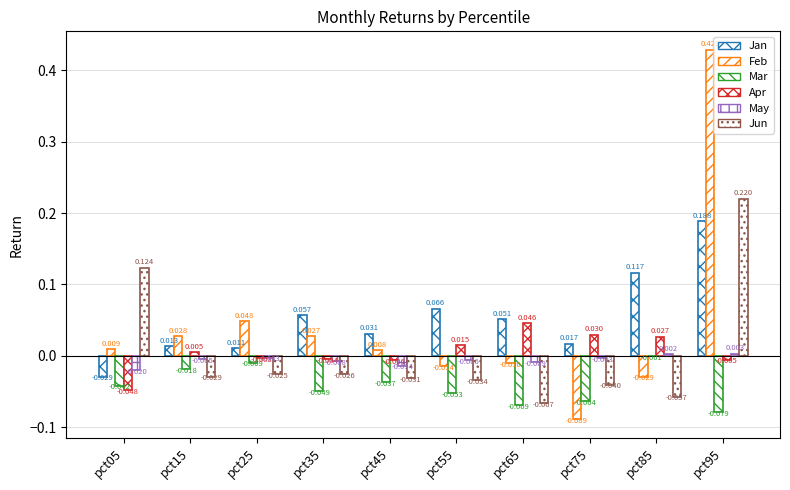

How many groups of bars are there?

10